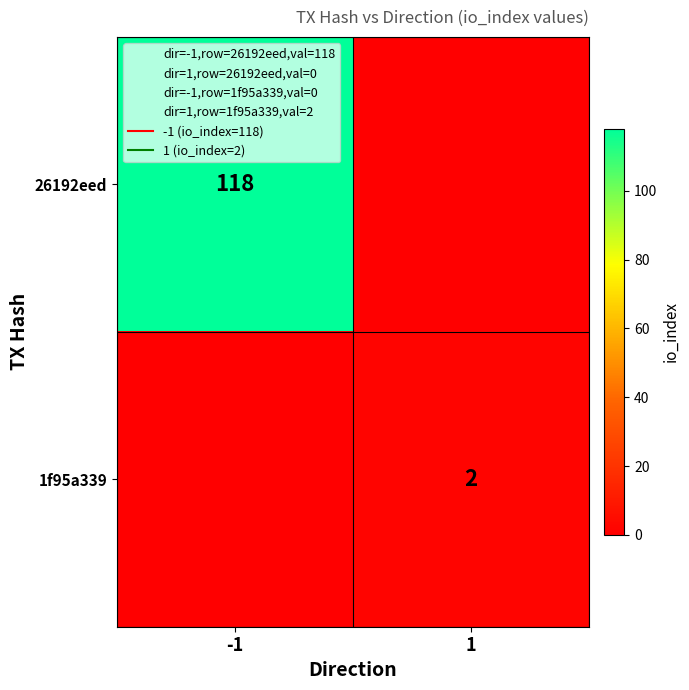

What is the sum of all 26192eed values?

118